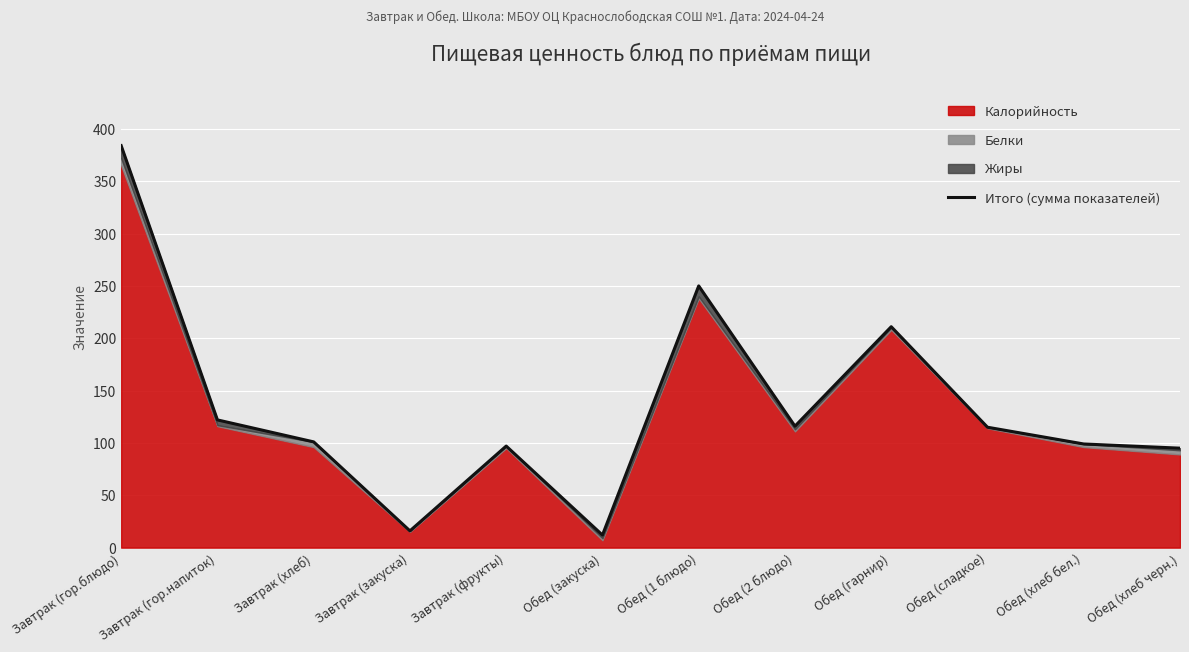

What position from the left is Завтрак (гор.блюдо)?

1